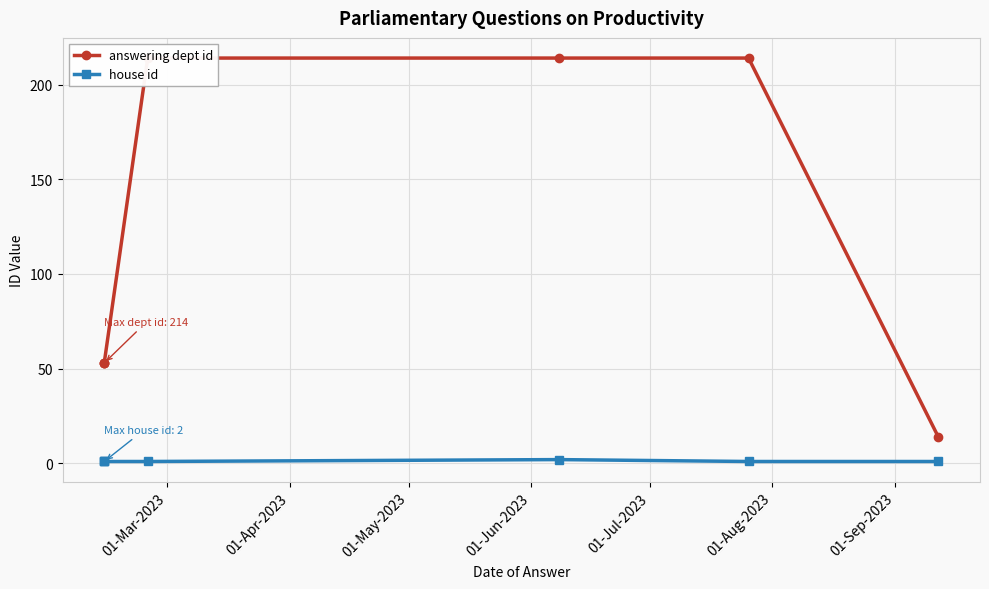

What is the difference between the second highest and second lowest values in the answering dept id series?

161